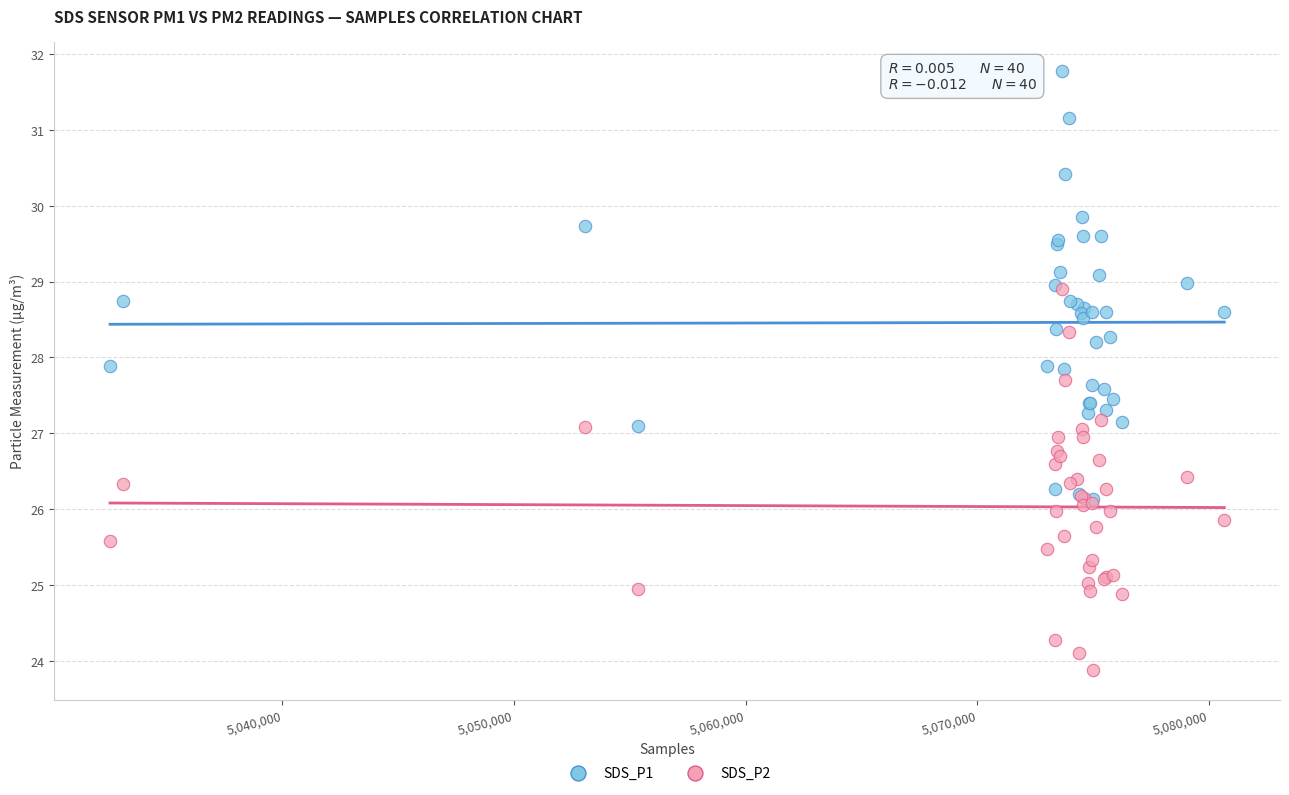

What are all the series names shown in the legend?

SDS_P1, SDS_P2